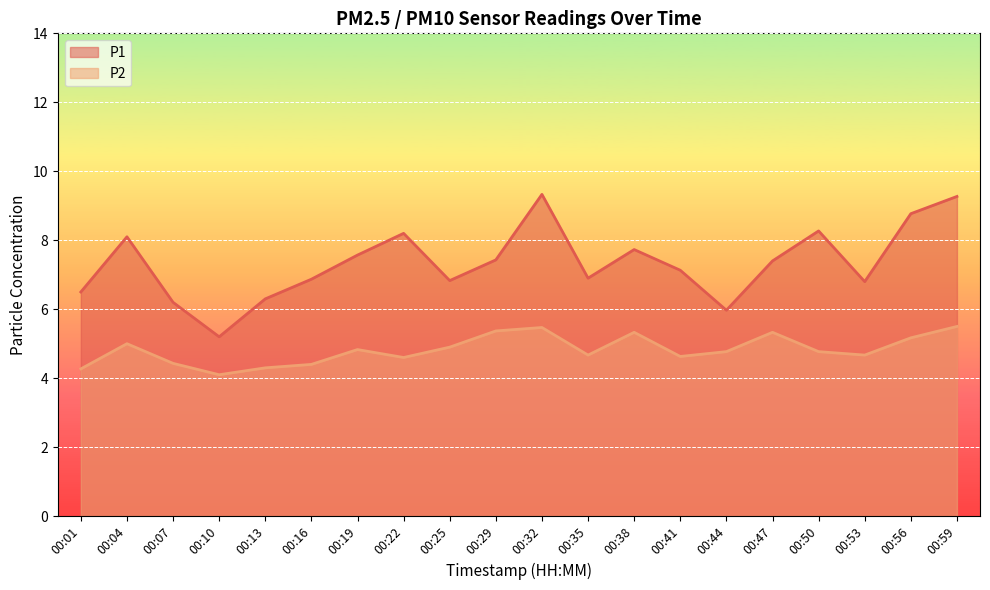

At which category does P2 reach its first local valley?

00:10